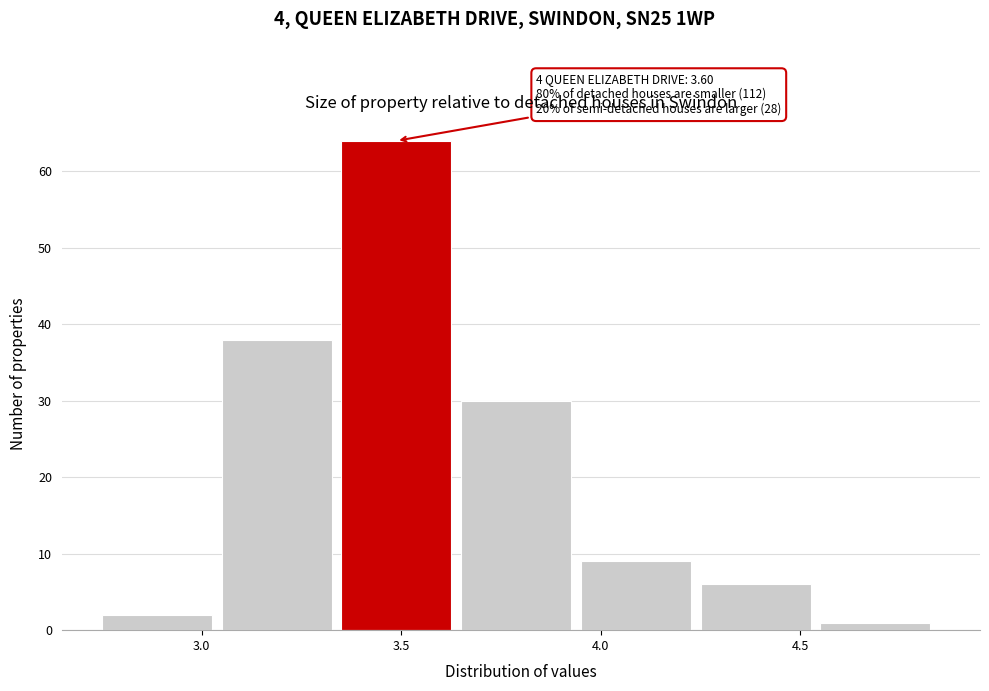

Over which range of the x-axis is the bar tallest?

3.35 to 3.65